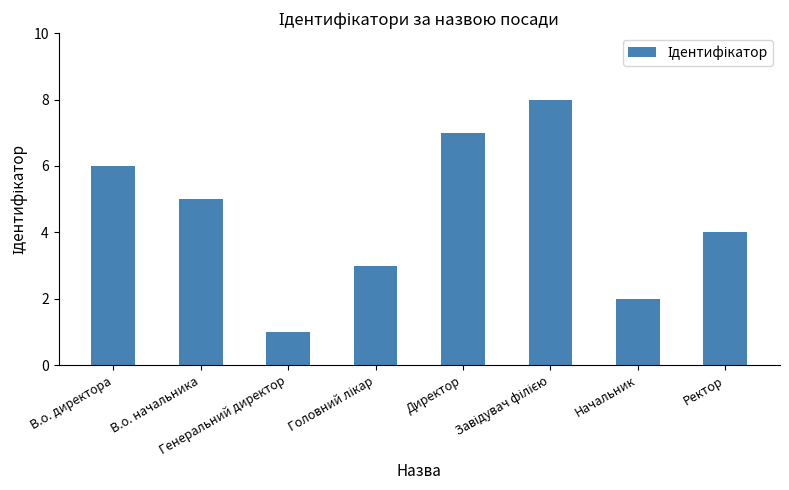

What is the difference between the maximum and second lowest values?

6